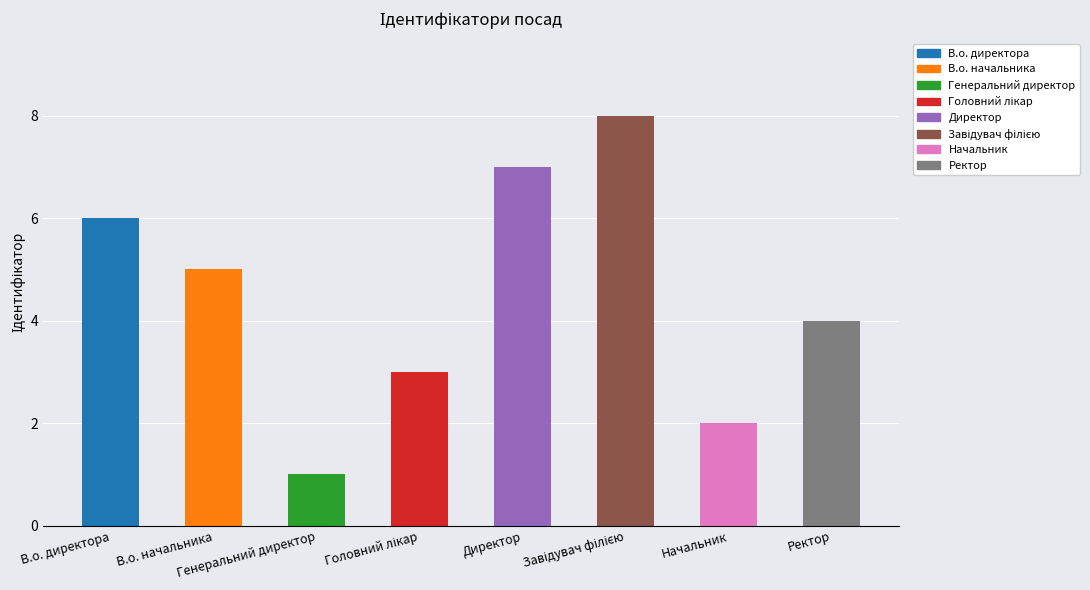

What is the maximum value shown in the chart?

8